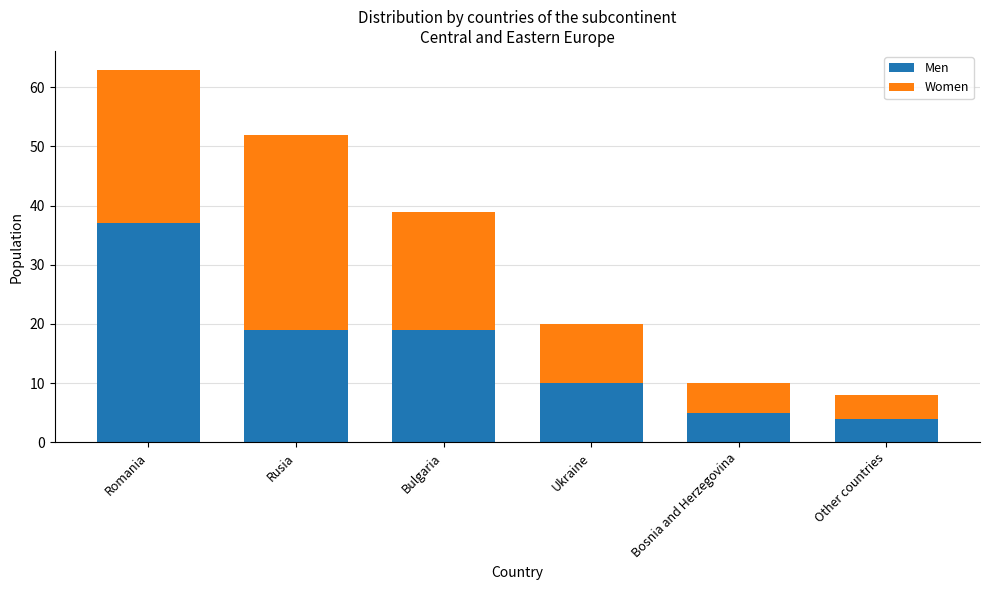

Read the Men value at Other countries.

4